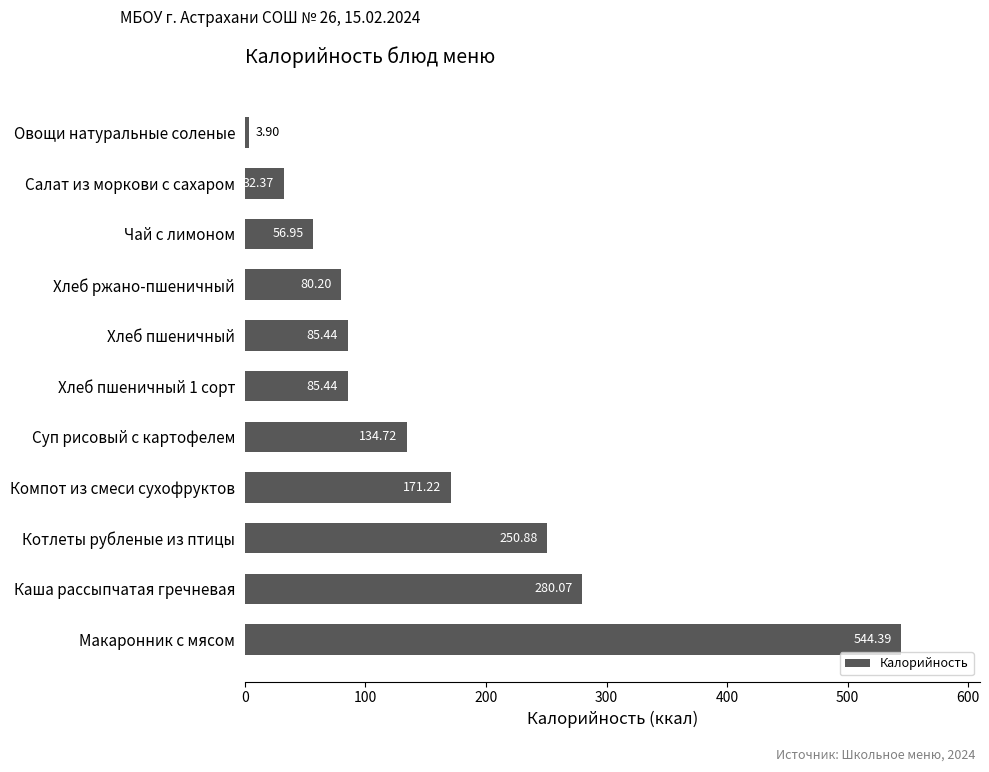

What is the difference between the maximum and minimum values?

540.5